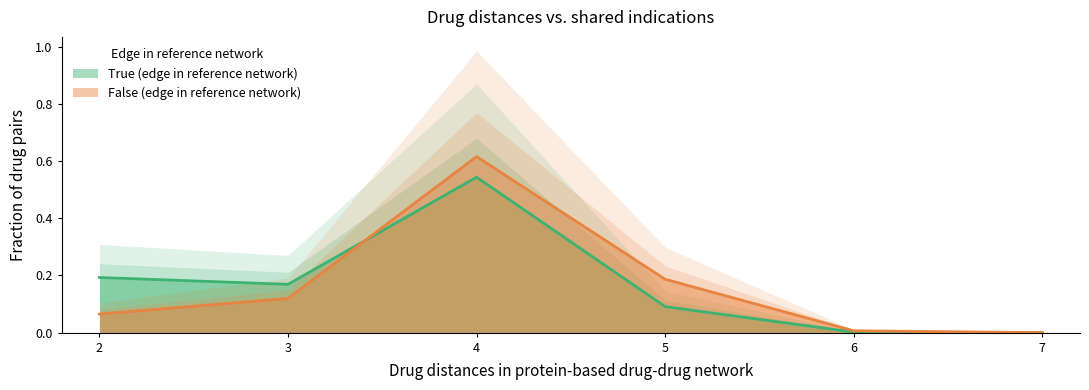

True or false: False (edge in reference network) has more than 0 points higher than both neighbors.

True